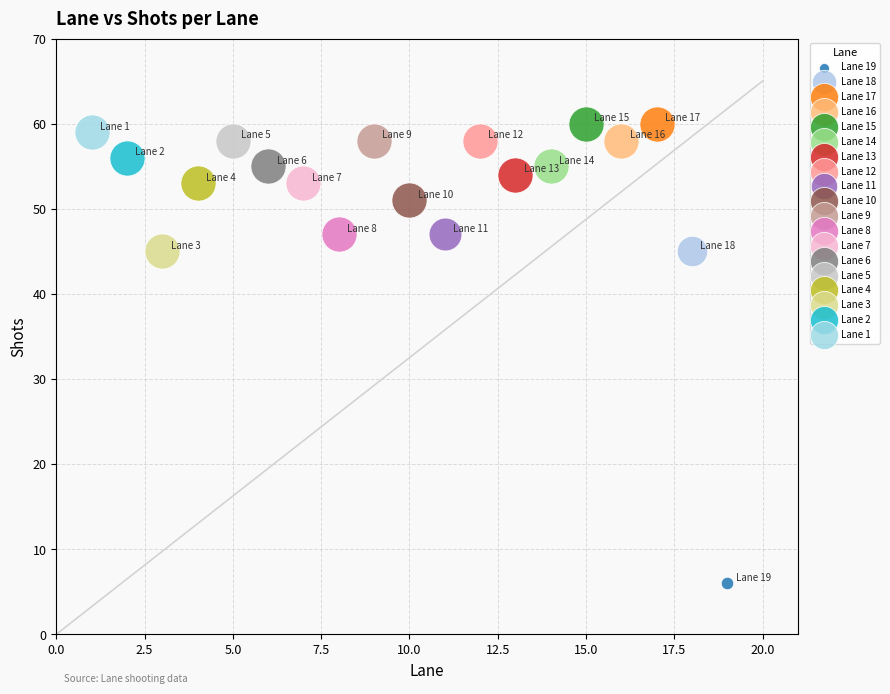

Which series contains the lowest Y value?

Lane 19